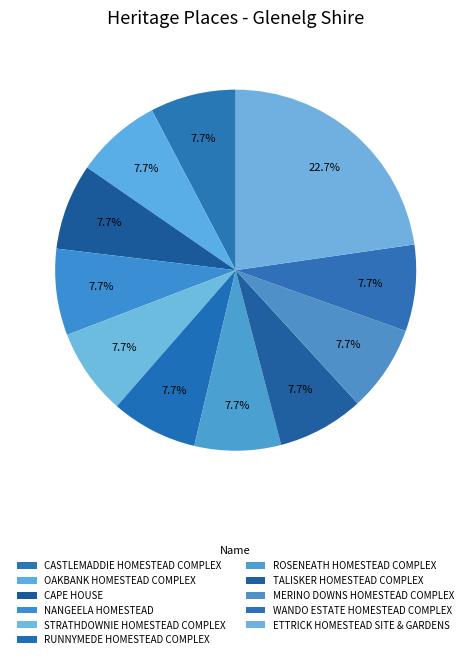

What percentage is the NANGEELA HOMESTEAD slice, to the nearest percent?

8%